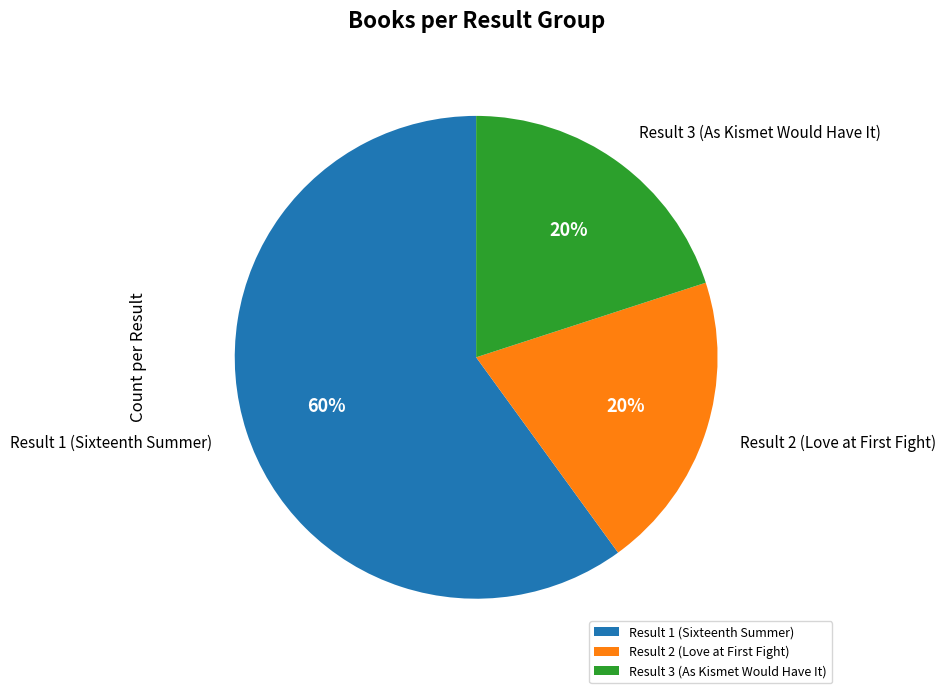

How many slices are in this pie chart?

3